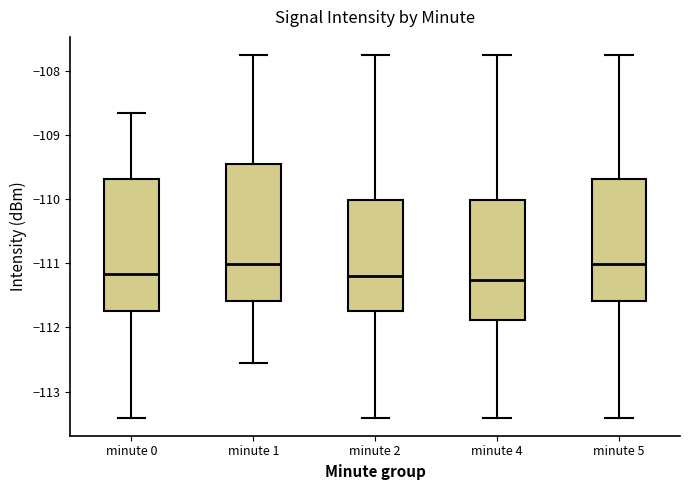

Where does the lower whisker of the box for minute 1 end on the y-axis? The values are not printed on the chart, so give them approximately, as read against the axis.

-112.6